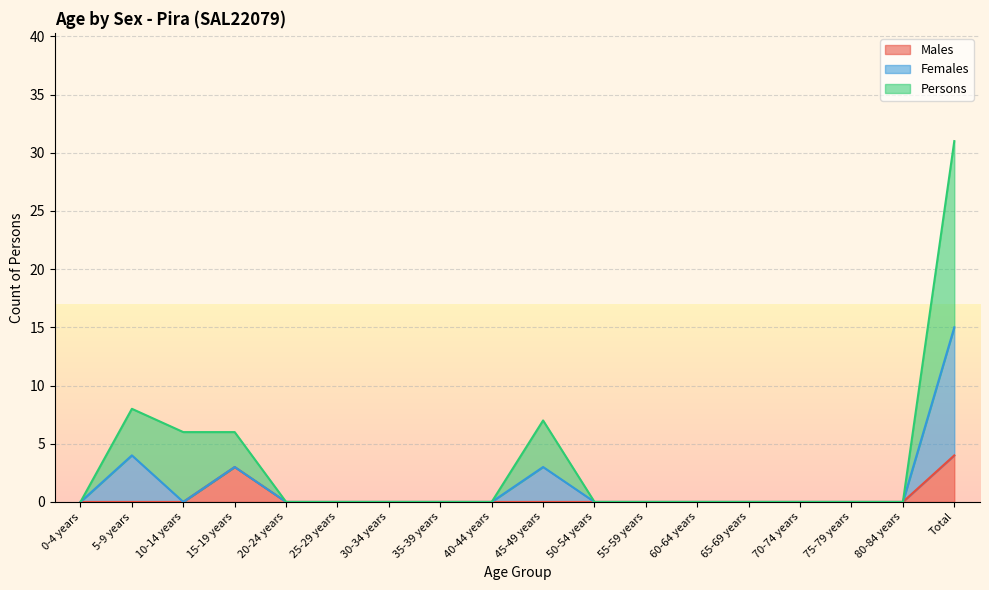

At how many categories does at least one series exceed 10?

1